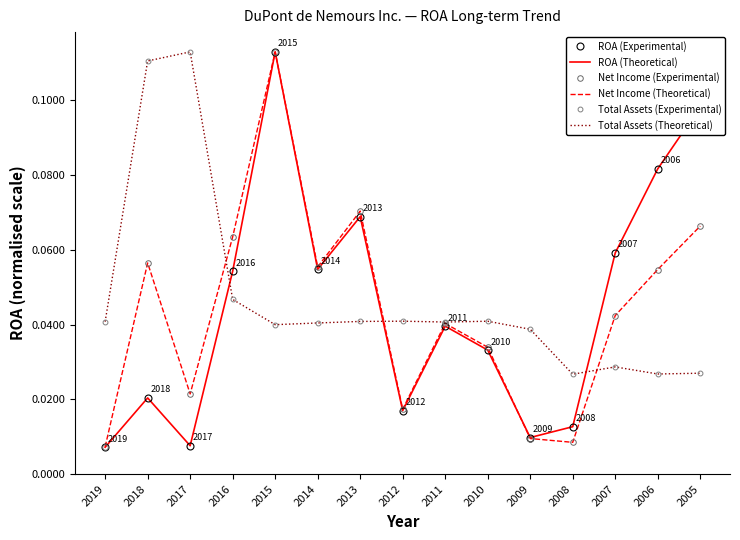

What are all the series names shown in the legend?

ROA (Experimental), ROA (Theoretical), Net Income (Experimental), Net Income (Theoretical), Total Assets (Experimental), Total Assets (Theoretical)